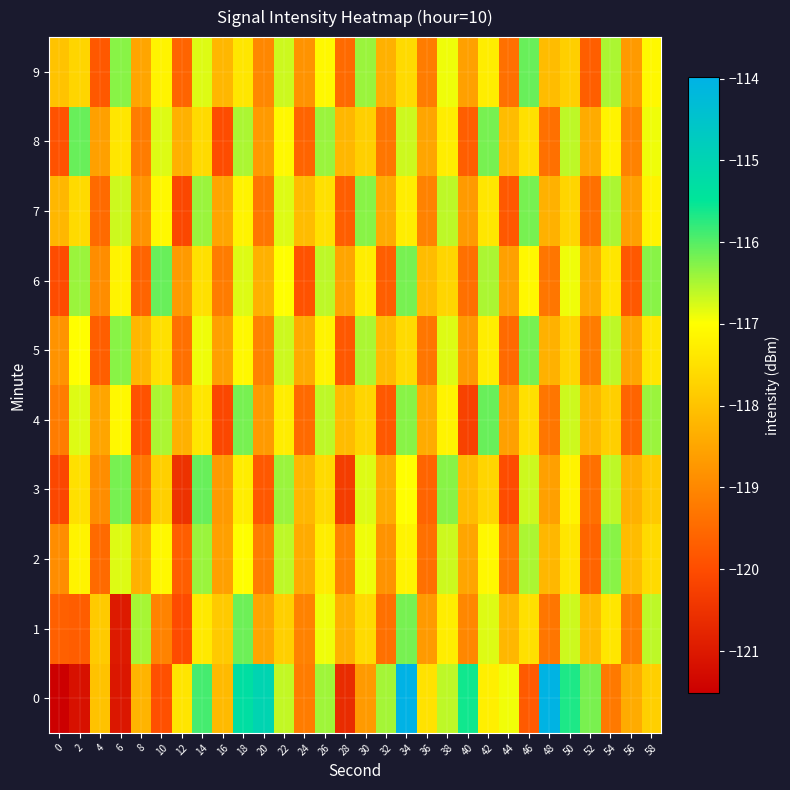

Reading left to right, list all the values displayed in this chart.

0: 0=-121.5	2=-121.1	4=-118.0	6=-121.0	8=-118.3	10=-119.9	12=-117.4	14=-115.9	16=-118.2	18=-115.3	20=-115.0	22=-116.6	24=-119.2	26=-116.4	28=-120.6	30=-118.7	32=-116.5	34=-114.0	36=-117.5	38=-116.6	40=-115.6	42=-117.3	44=-116.9	46=-119.8	48=-114.0	50=-115.7	52=-116.2	54=-119.2	56=-118.4	58=-117.8
1: 0=-119.7	2=-119.7	4=-117.9	6=-121.0	8=-116.5	10=-119.1	12=-120.0	14=-117.4	16=-117.9	18=-116.1	20=-118.5	22=-117.8	24=-119.1	26=-116.9	28=-118.3	30=-117.6	32=-119.4	34=-116.2	36=-118.7	38=-117.3	40=-119.0	42=-116.8	44=-118.2	46=-117.5	48=-119.3	50=-116.7	52=-118.1	54=-117.4	56=-119.2	58=-116.6
2: 0=-118.9	2=-117.2	4=-119.5	6=-116.8	8=-118.3	10=-117.1	12=-119.7	14=-116.4	16=-118.6	18=-117.0	20=-119.2	22=-116.6	24=-118.4	26=-117.3	28=-119.1	30=-116.9	32=-118.8	34=-117.2	36=-119.4	38=-116.7	40=-118.5	42=-117.1	44=-119.3	46=-116.5	48=-118.2	50=-117.4	52=-119.6	54=-116.3	56=-118.1	58=-117.6
3: 0=-120.1	2=-117.5	4=-118.9	6=-116.2	8=-119.3	10=-117.8	12=-120.5	14=-116.1	16=-118.7	18=-117.3	20=-119.8	22=-116.4	24=-118.2	26=-117.6	28=-120.3	30=-116.8	32=-118.4	34=-117.0	36=-119.6	38=-116.3	40=-118.1	42=-117.7	44=-120.0	46=-116.7	48=-118.6	50=-117.2	52=-119.4	54=-116.6	56=-118.3	58=-117.9
4: 0=-119.2	2=-116.8	4=-118.5	6=-117.1	8=-119.9	10=-116.5	12=-118.3	14=-117.4	16=-120.1	18=-116.2	20=-118.7	22=-117.3	24=-119.5	26=-116.6	28=-118.1	30=-117.7	32=-119.8	34=-116.3	36=-118.4	38=-117.2	40=-120.2	42=-116.1	44=-118.6	46=-117.5	48=-119.3	50=-116.7	52=-118.2	54=-117.8	56=-119.6	58=-116.4
5: 0=-118.8	2=-117.0	4=-119.7	6=-116.3	8=-118.2	10=-117.5	12=-119.4	14=-116.9	16=-118.6	18=-117.1	20=-119.1	22=-116.7	24=-118.4	26=-117.2	28=-119.8	30=-116.5	32=-118.1	34=-117.6	36=-119.3	38=-116.8	40=-118.7	42=-117.3	44=-119.5	46=-116.2	48=-118.3	50=-117.7	52=-119.2	54=-116.6	56=-118.5	58=-117.4
6: 0=-120.0	2=-116.4	4=-118.9	6=-117.2	8=-119.6	10=-116.1	12=-118.7	14=-117.5	16=-119.2	18=-116.8	20=-118.3	22=-117.0	24=-119.9	26=-116.6	28=-118.5	30=-117.3	32=-119.7	34=-116.2	36=-118.1	38=-117.7	40=-119.4	42=-116.5	44=-118.6	46=-117.1	48=-119.3	50=-116.9	52=-118.4	54=-117.4	56=-119.8	58=-116.3
7: 0=-118.2	2=-117.6	4=-119.5	6=-116.7	8=-118.8	10=-117.1	12=-120.1	14=-116.4	16=-118.5	18=-117.2	20=-119.3	22=-116.8	24=-118.1	26=-117.5	28=-119.7	30=-116.3	32=-118.4	34=-117.3	36=-119.1	38=-116.6	40=-118.7	42=-117.4	44=-119.8	46=-116.2	48=-118.3	50=-117.7	52=-119.4	54=-116.5	56=-118.6	58=-117.2
8: 0=-119.9	2=-116.1	4=-118.6	6=-117.4	8=-119.2	10=-116.8	12=-118.3	14=-117.6	16=-120.0	18=-116.5	20=-118.7	22=-117.1	24=-119.6	26=-116.4	28=-118.2	30=-117.8	32=-119.3	34=-116.7	36=-118.5	38=-117.3	40=-119.7	42=-116.2	44=-118.1	46=-117.5	48=-119.4	50=-116.6	52=-118.4	54=-117.2	56=-119.1	58=-116.9
9: 0=-118.0	2=-117.7	4=-119.8	6=-116.3	8=-118.5	10=-117.2	12=-119.6	14=-116.8	16=-118.2	18=-117.4	20=-119.0	22=-116.7	24=-118.8	26=-117.1	28=-119.5	30=-116.4	32=-118.3	34=-117.6	36=-119.2	38=-116.9	40=-118.6	42=-117.3	44=-119.4	46=-116.1	48=-118.1	50=-117.8	52=-119.7	54=-116.5	56=-118.7	58=-117.1